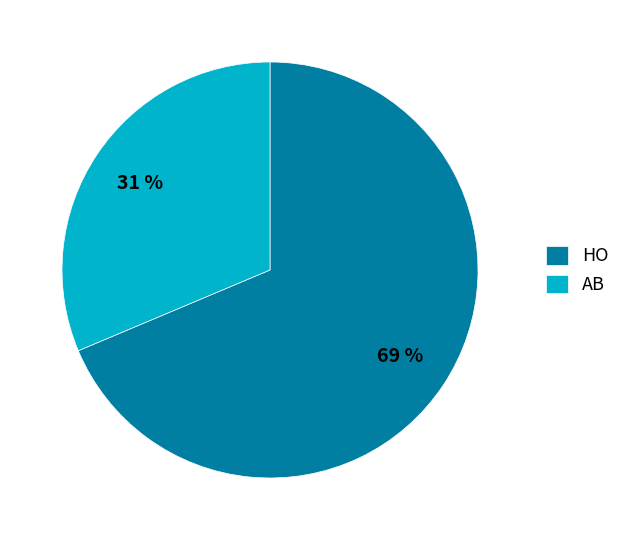

What is the largest slice in the pie chart?

HO